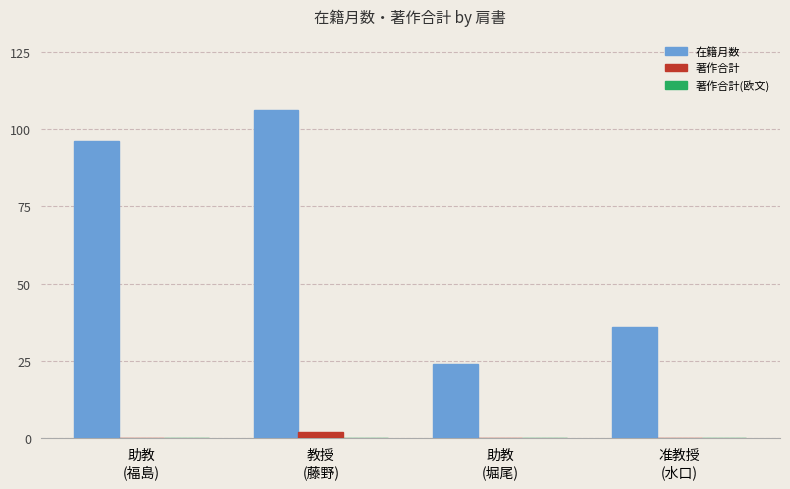

What is the sum of all 在籍月数 values?

262